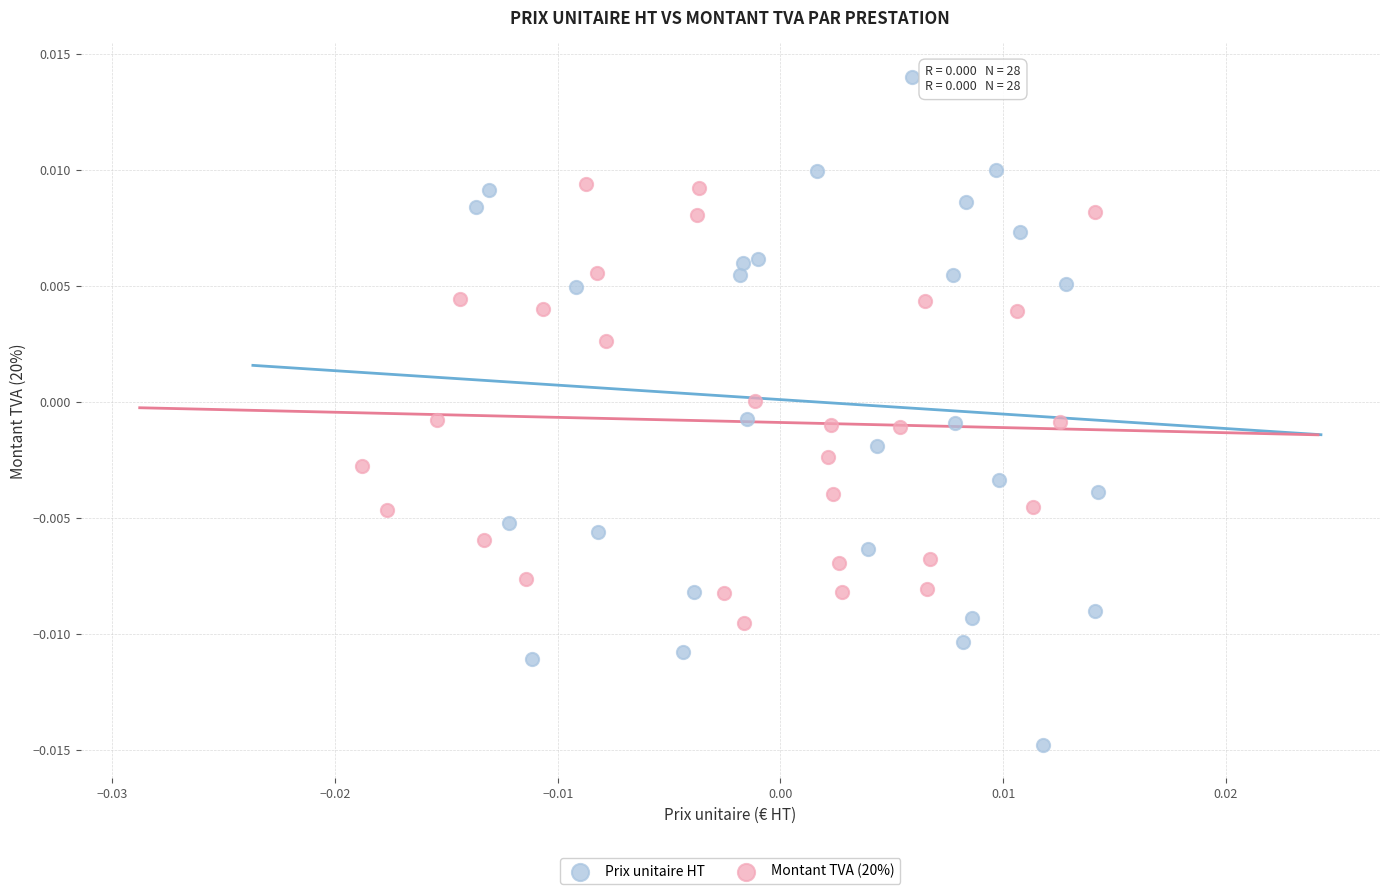

Which series reaches the minimum Y coordinate?

Prix unitaire HT